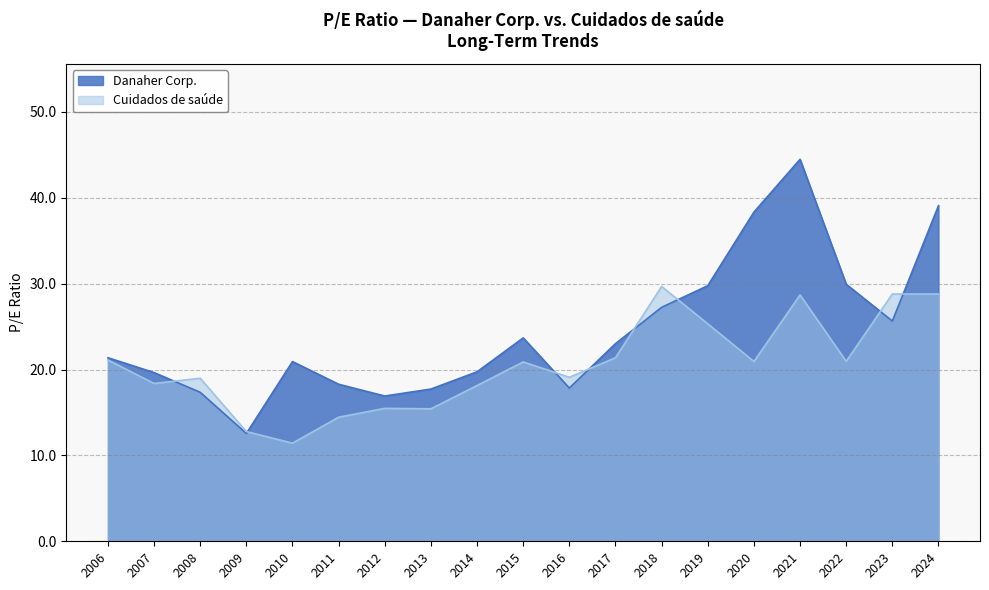

Rank the categories by Danaher Corp. value from lowest to highest.

2009, 2012, 2008, 2013, 2016, 2011, 2007, 2014, 2010, 2006, 2017, 2015, 2023, 2018, 2019, 2022, 2020, 2024, 2021